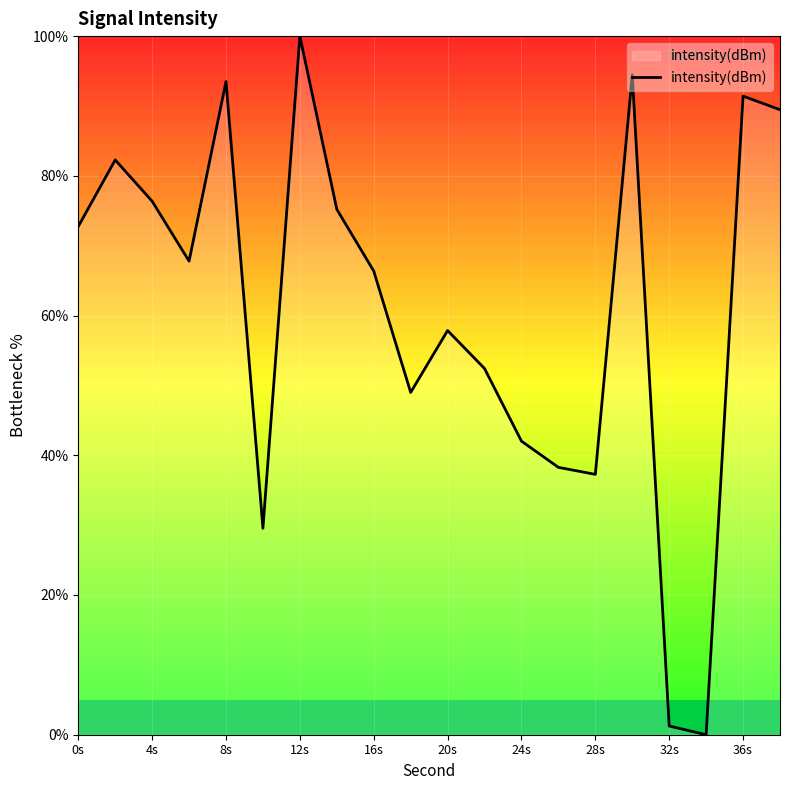

What is the greatest value displayed?

100.0